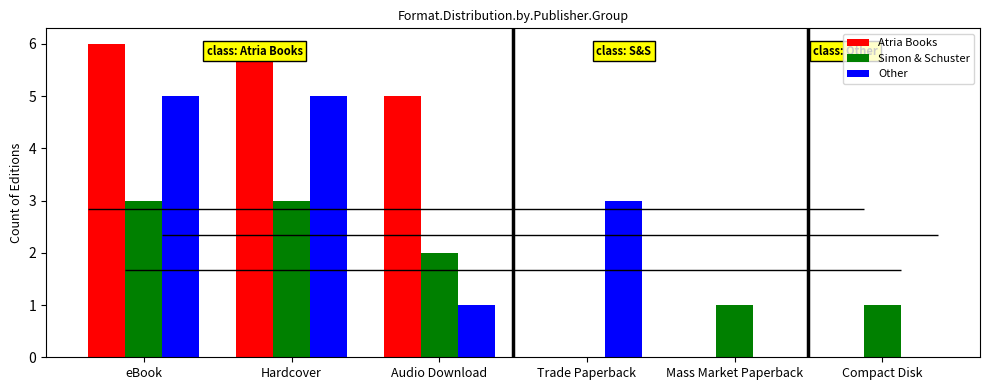

Count the Simon & Schuster values in the range 1 to 3.

5